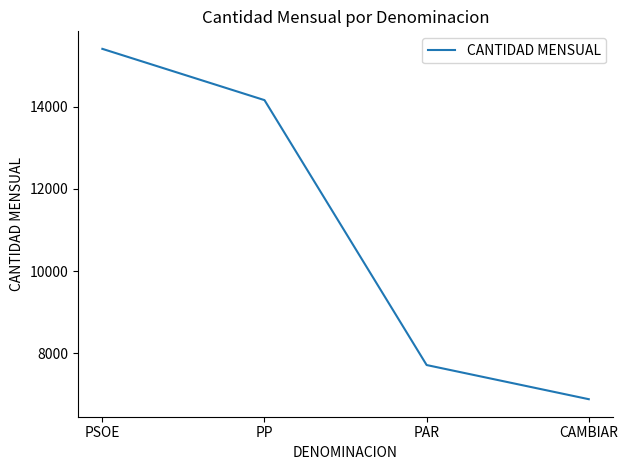

At which category does the chart reach its minimum across all series?

CAMBIAR